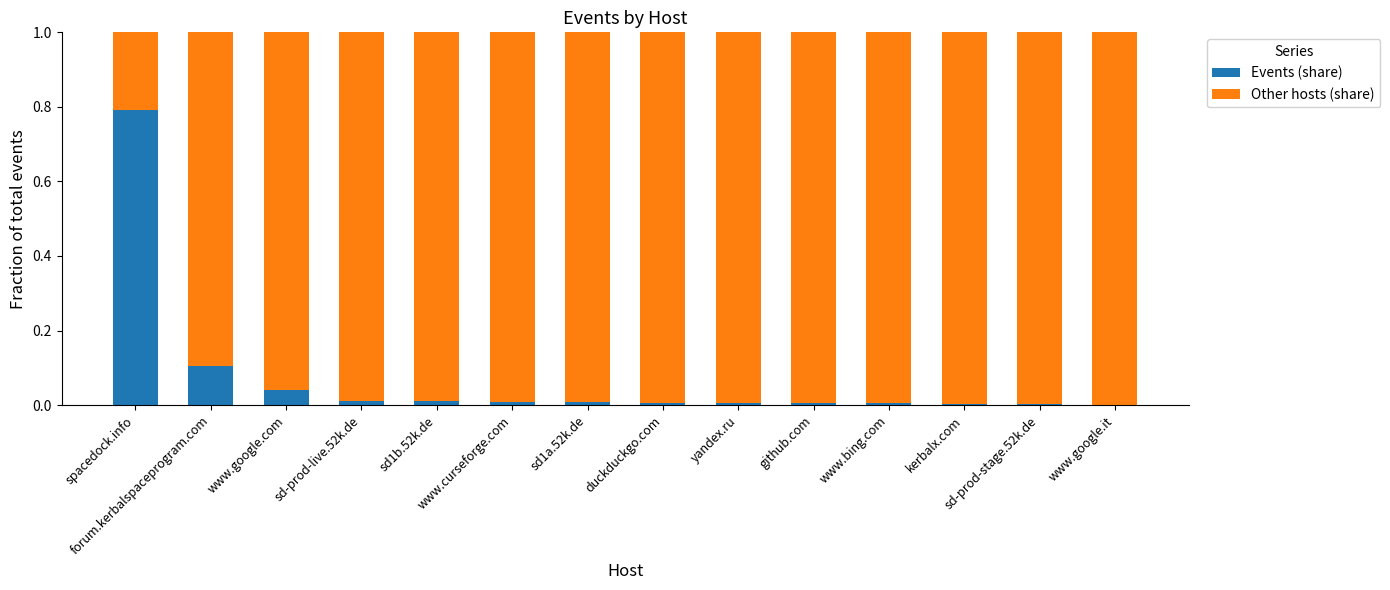

What is the highest value of the Events (share) series?

0.8